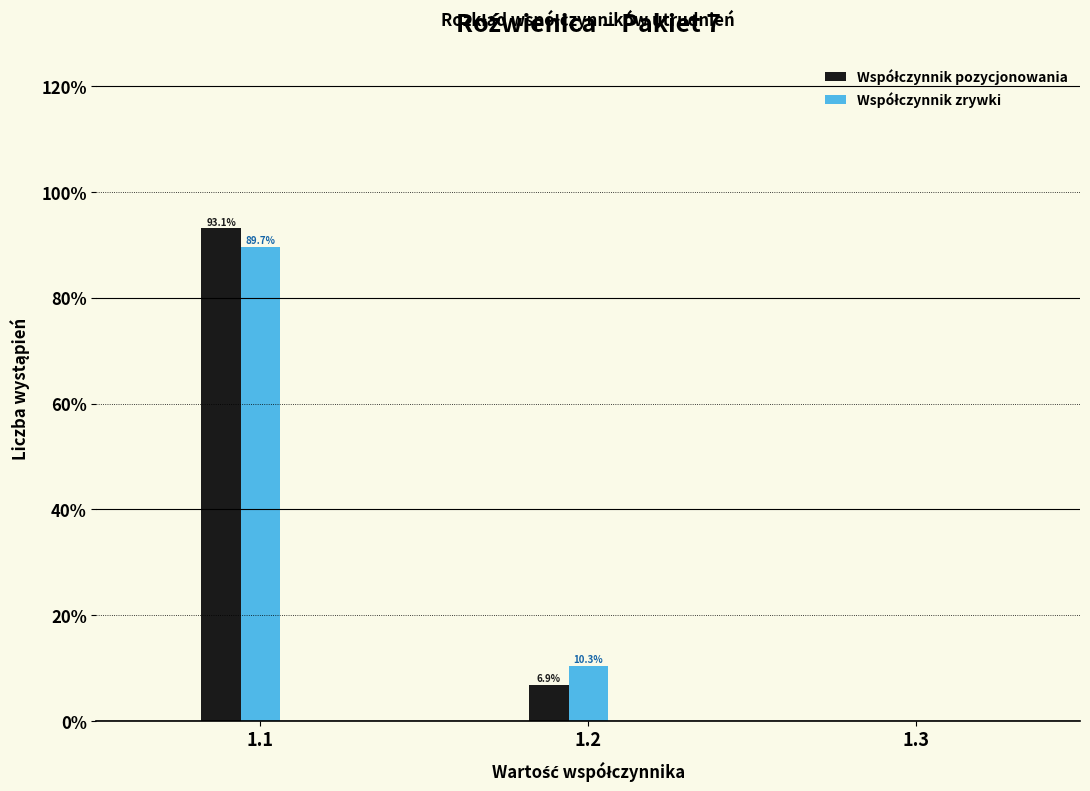

At which category is the sum across all series the highest?

1.1